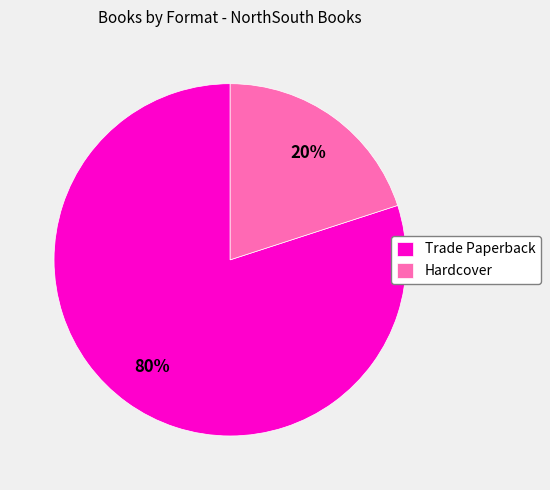

Which category accounts for the majority?

Trade Paperback